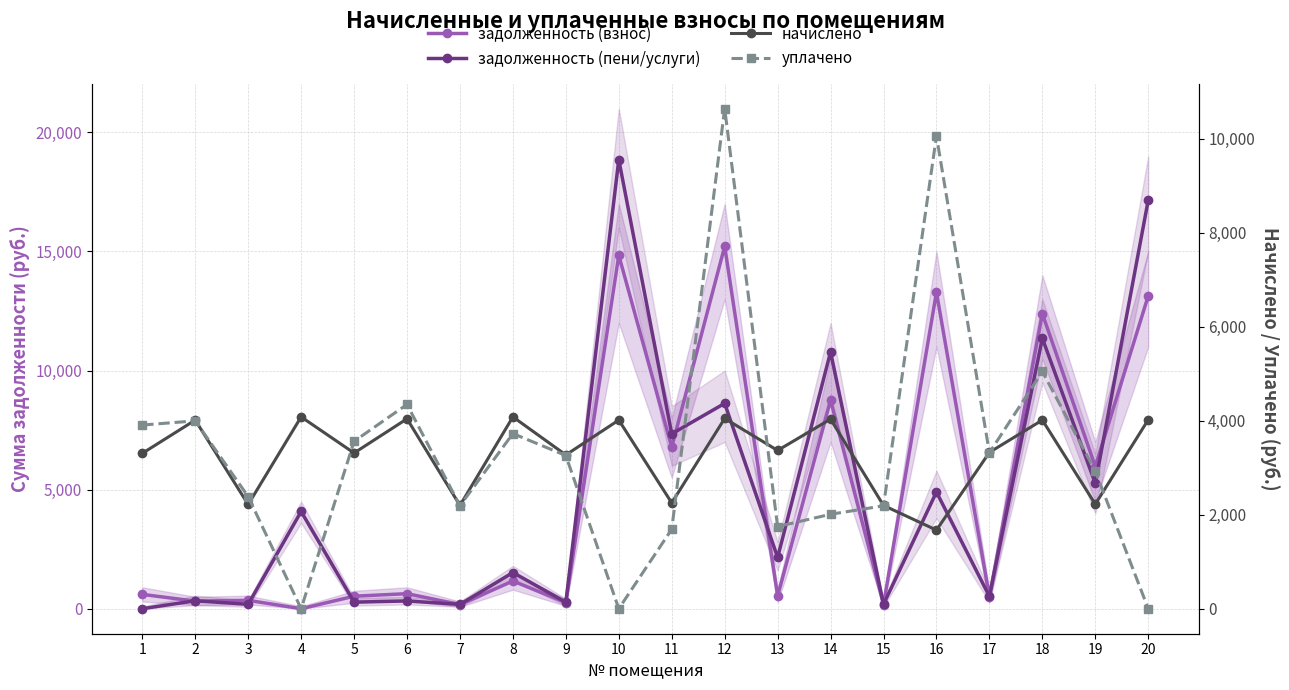

Does the chart display data point markers on the line(s)?

Yes